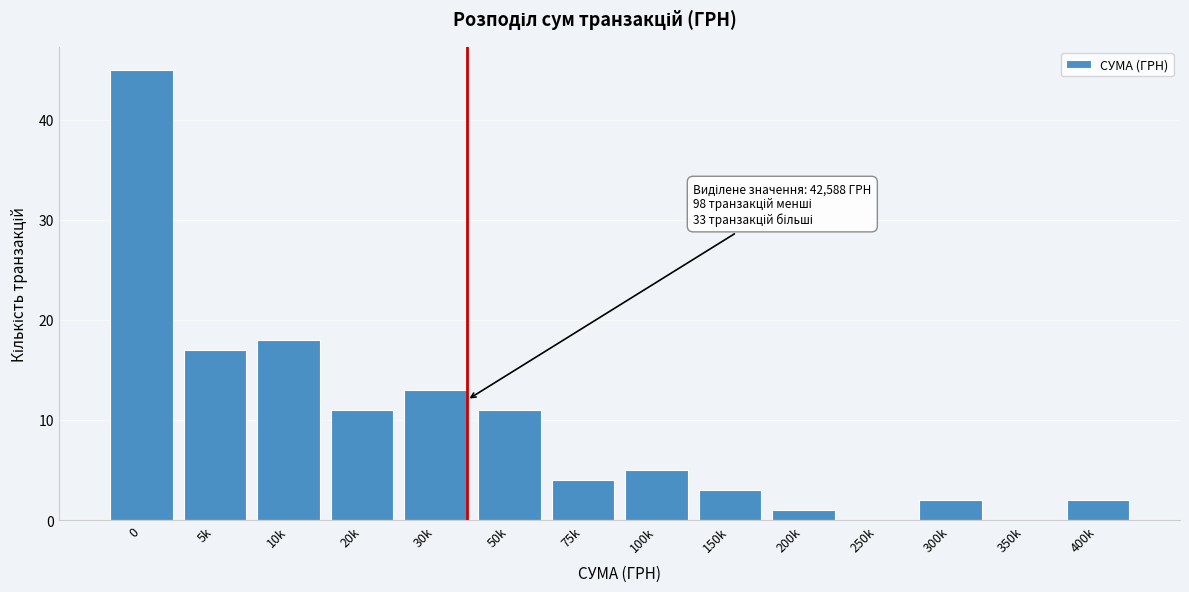

Reading right to left, transcribe all the data shown in this chart.

400k=2	350k=0	300k=2	250k=0	200k=1	150k=3	100k=5	75k=4	50k=11	30k=13	20k=11	10k=18	5k=17	0=45